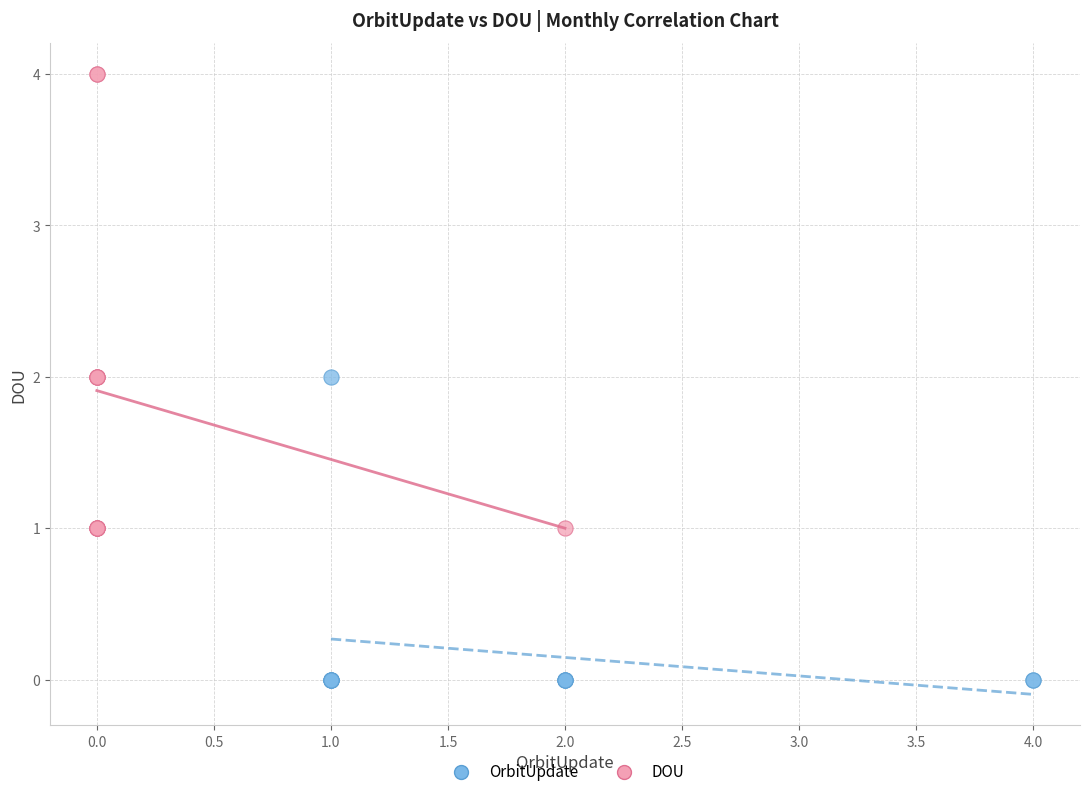

Which series contains the lowest Y value?

OrbitUpdate